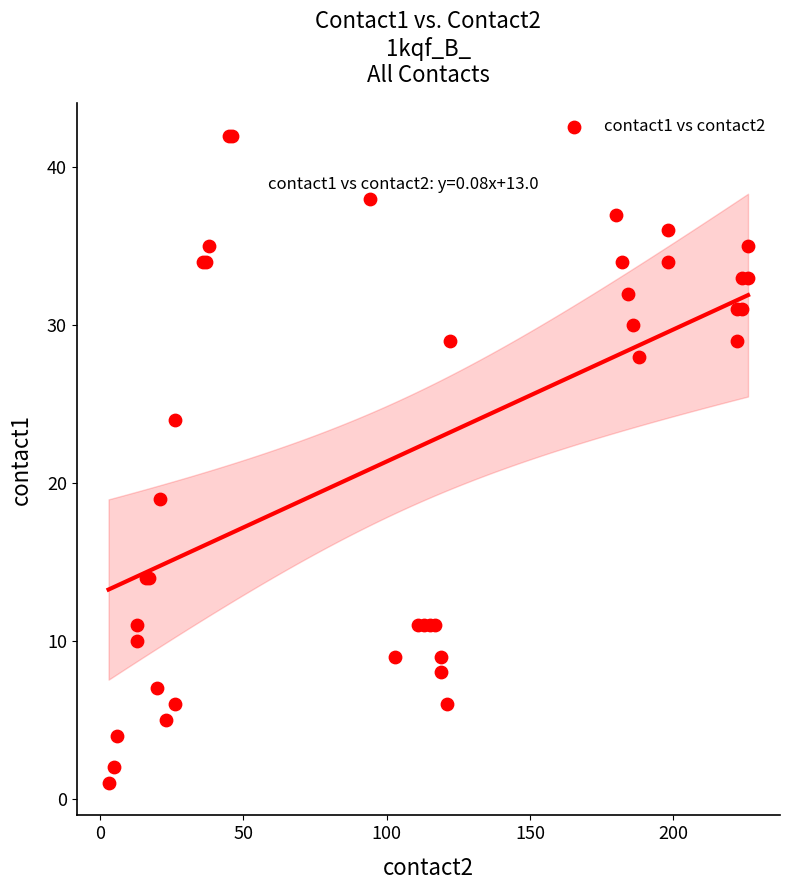

What Y value in the scatter plot is closest to 21?

19